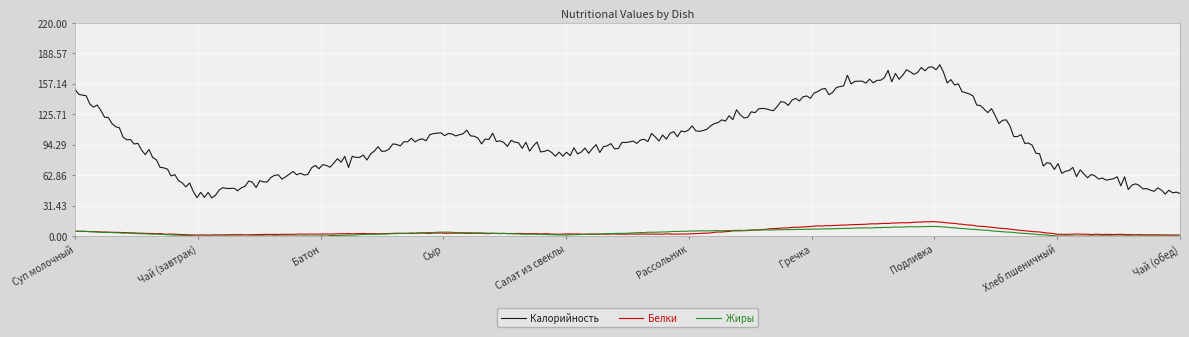

True or false: Белки and Калорийность intersect in this chart.

False